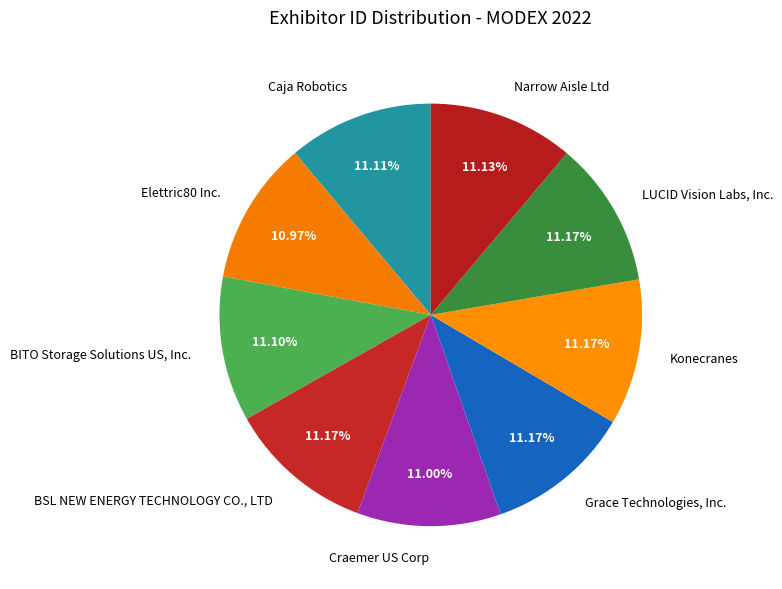

What percentage is the BITO Storage Solutions US, Inc. slice, to the nearest percent?

11%